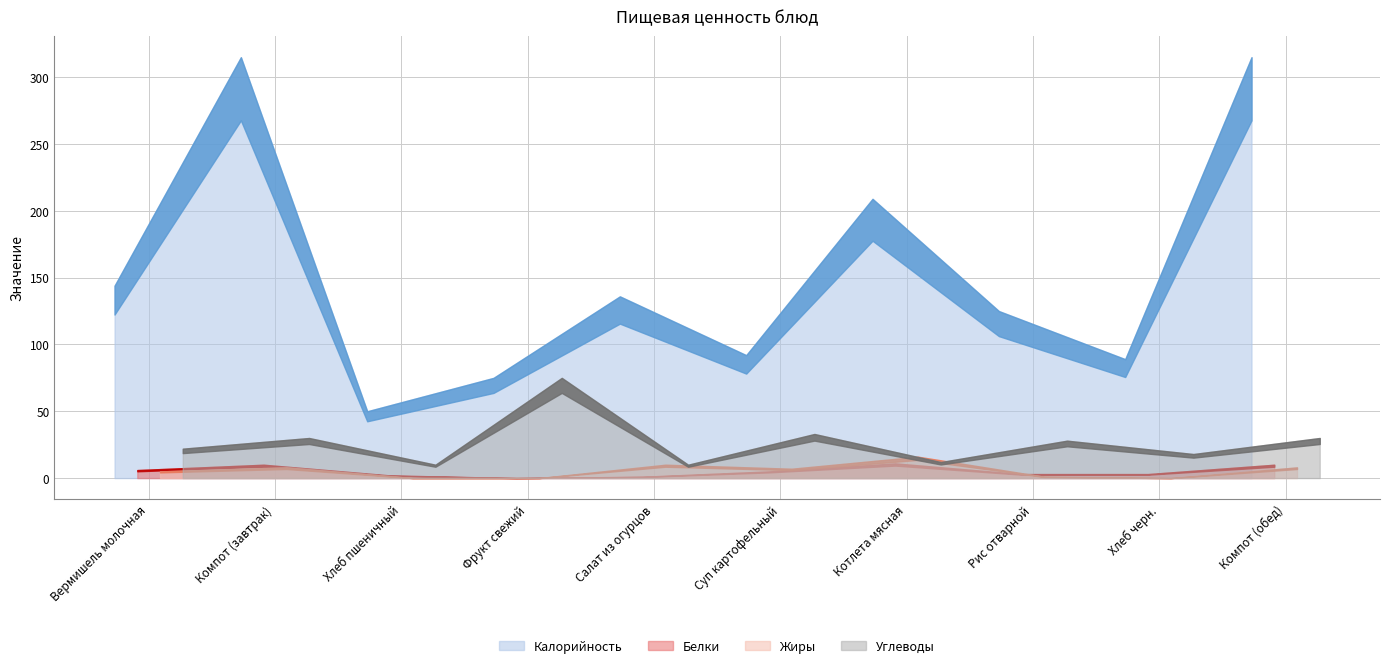

What is the difference between the second highest and minimum values in the Жиры series?

10